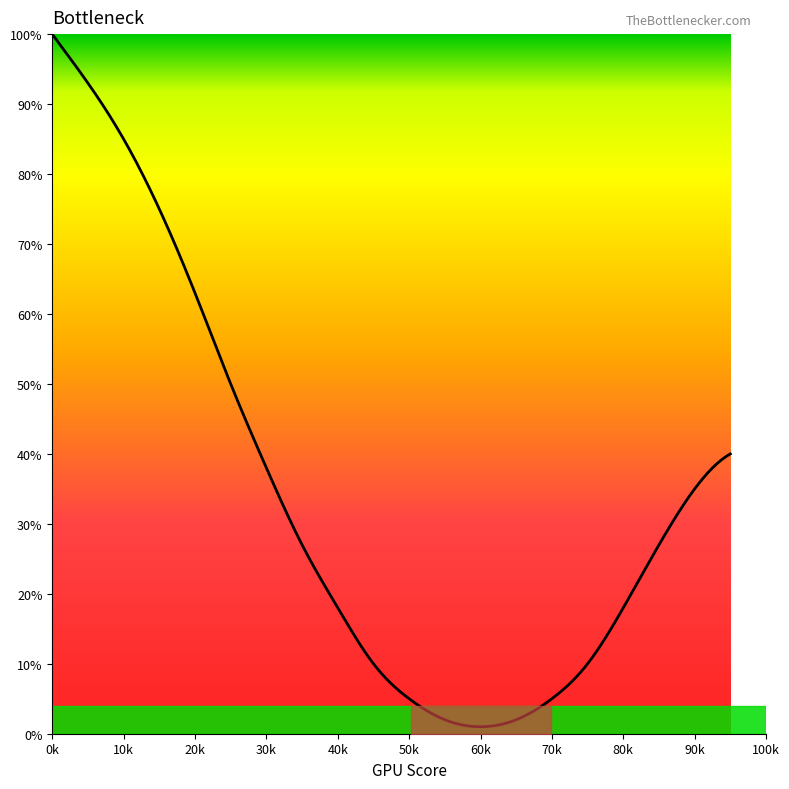

How many values in the Bottleneck series exceed 27?

9